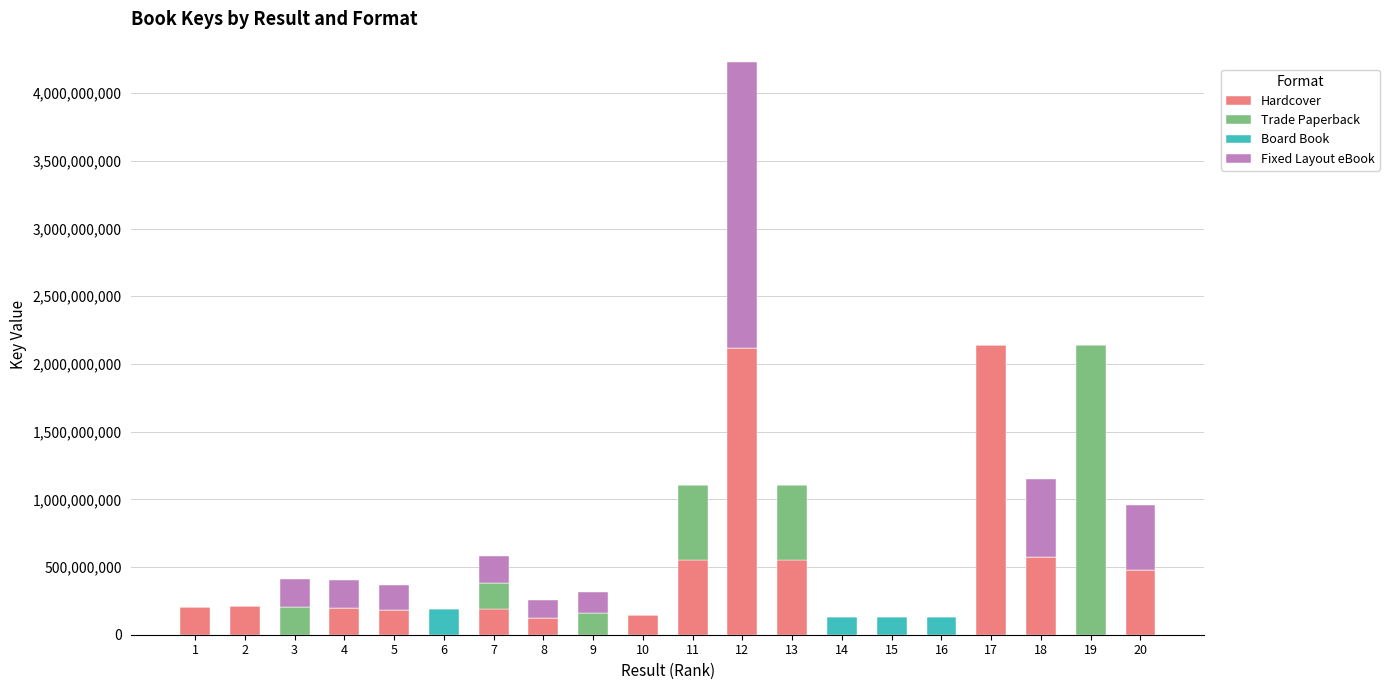

At which category is the sum across all series the highest?

12